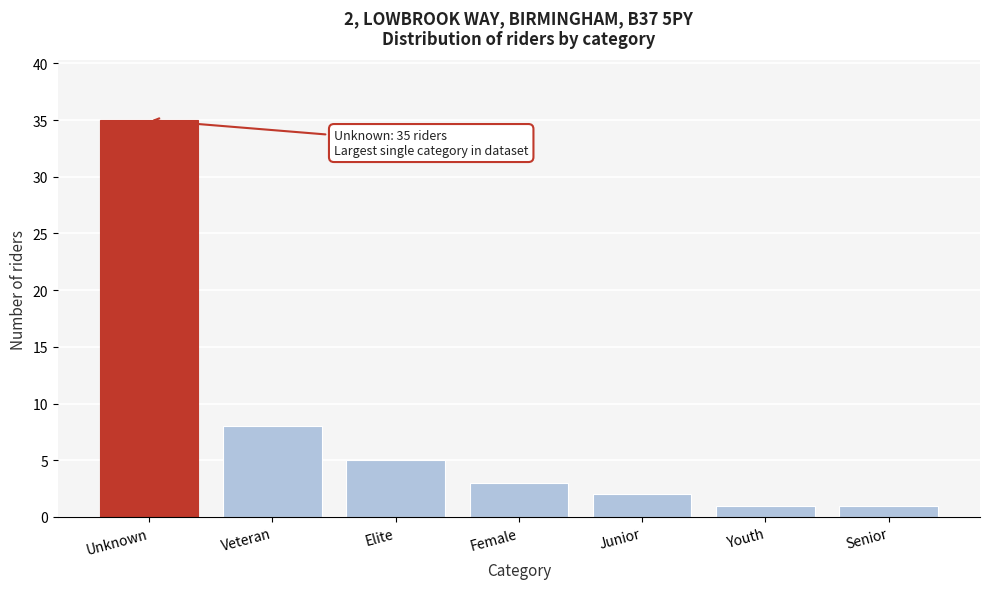

Reading left to right, transcribe all the data shown in this chart.

35	8	5	3	2	1	1